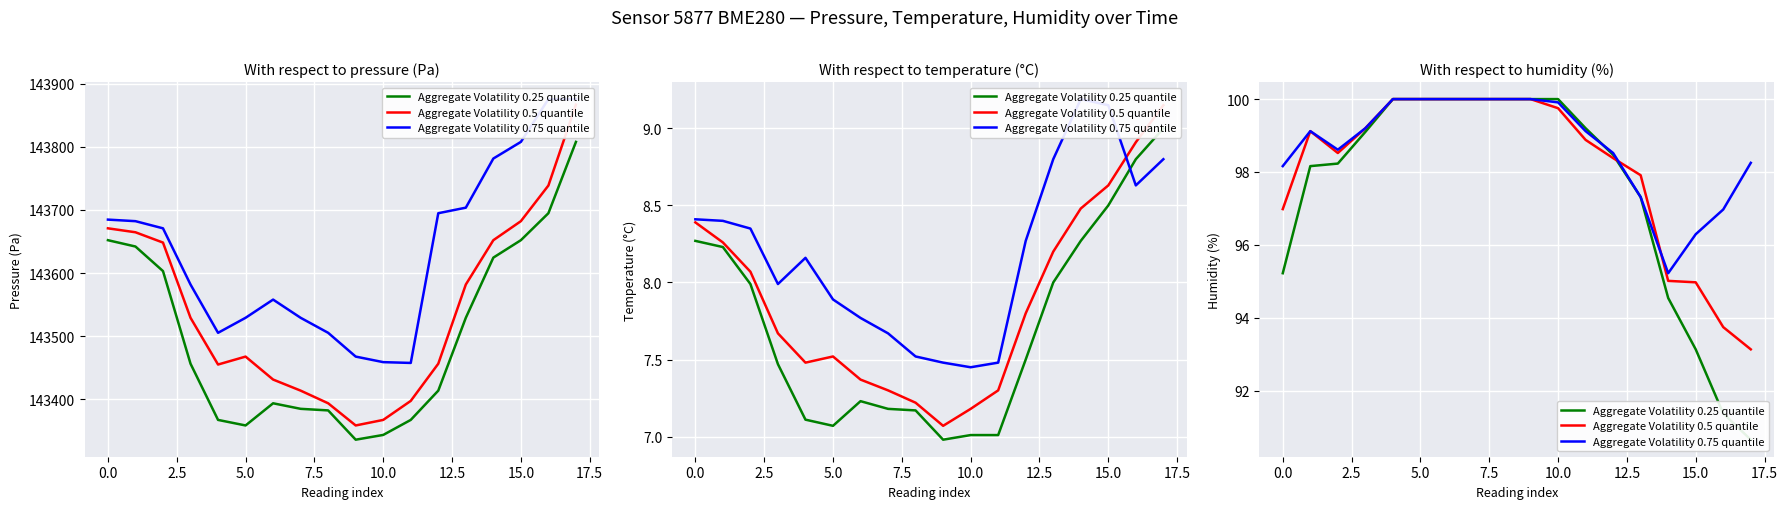

Between 15.0 and 11, which is larger?

15.0